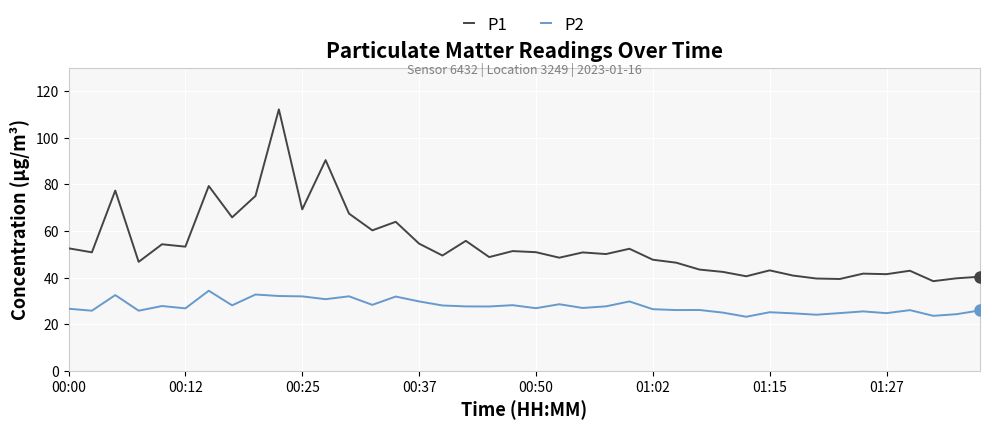

What is the difference between the maximum and minimum values in the P2 series?

11.2